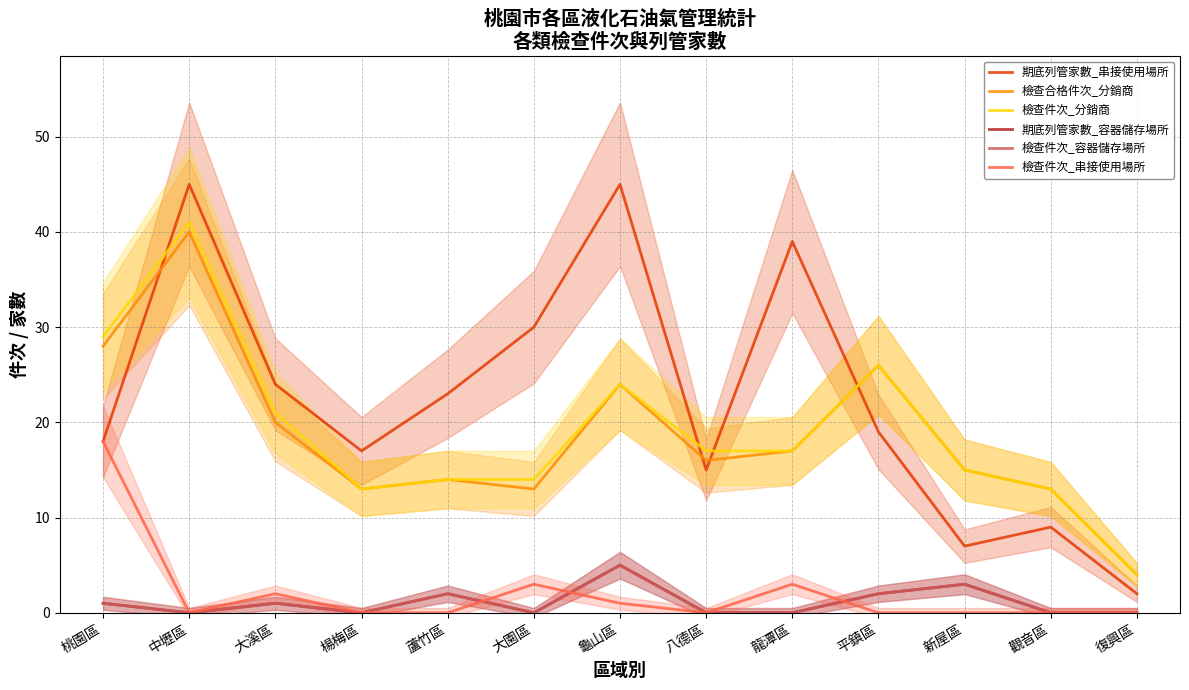

Is this an area chart (filled region under the line)?

No